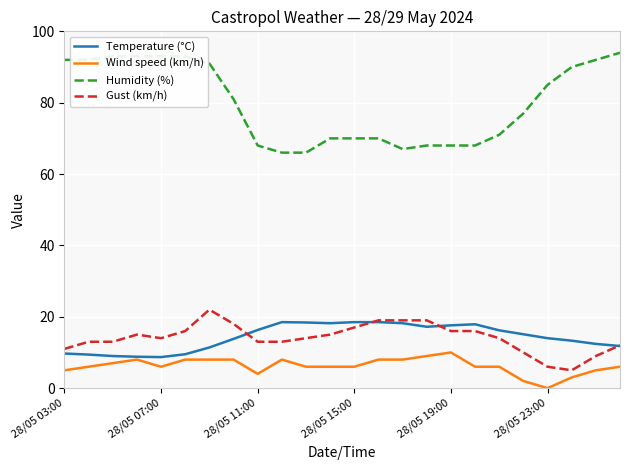

True or false: Gust (km/h) and Wind speed (km/h) intersect in this chart.

False